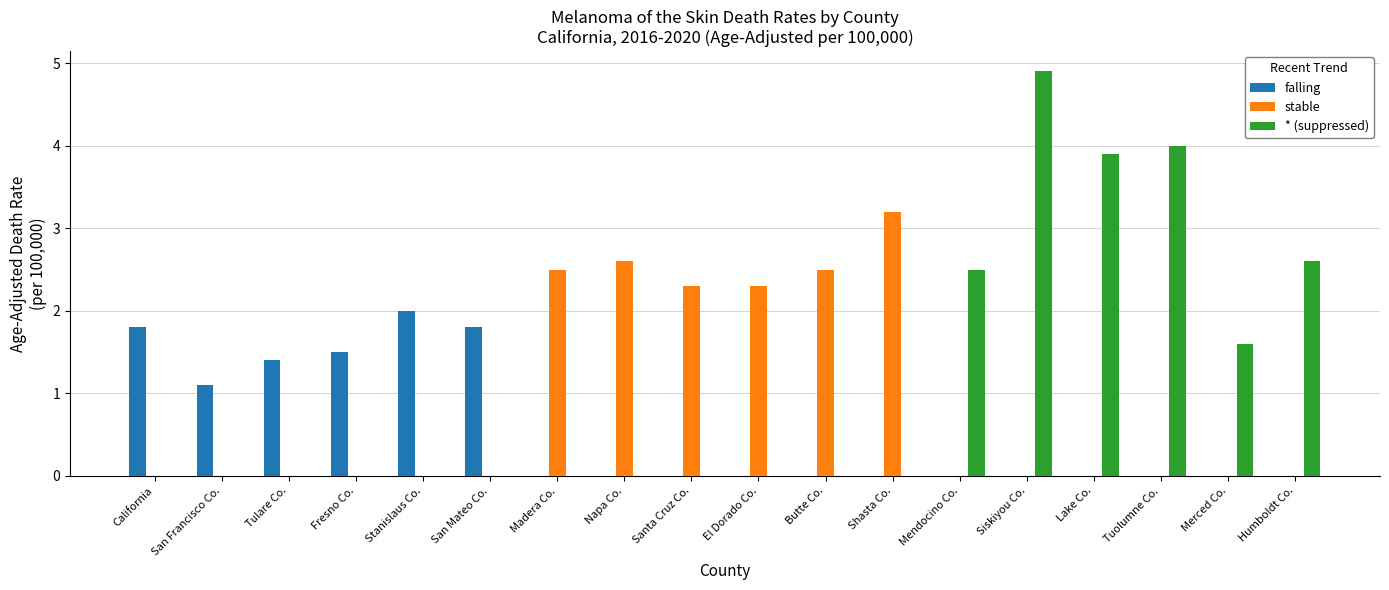

What is the sum of all falling values?

9.6